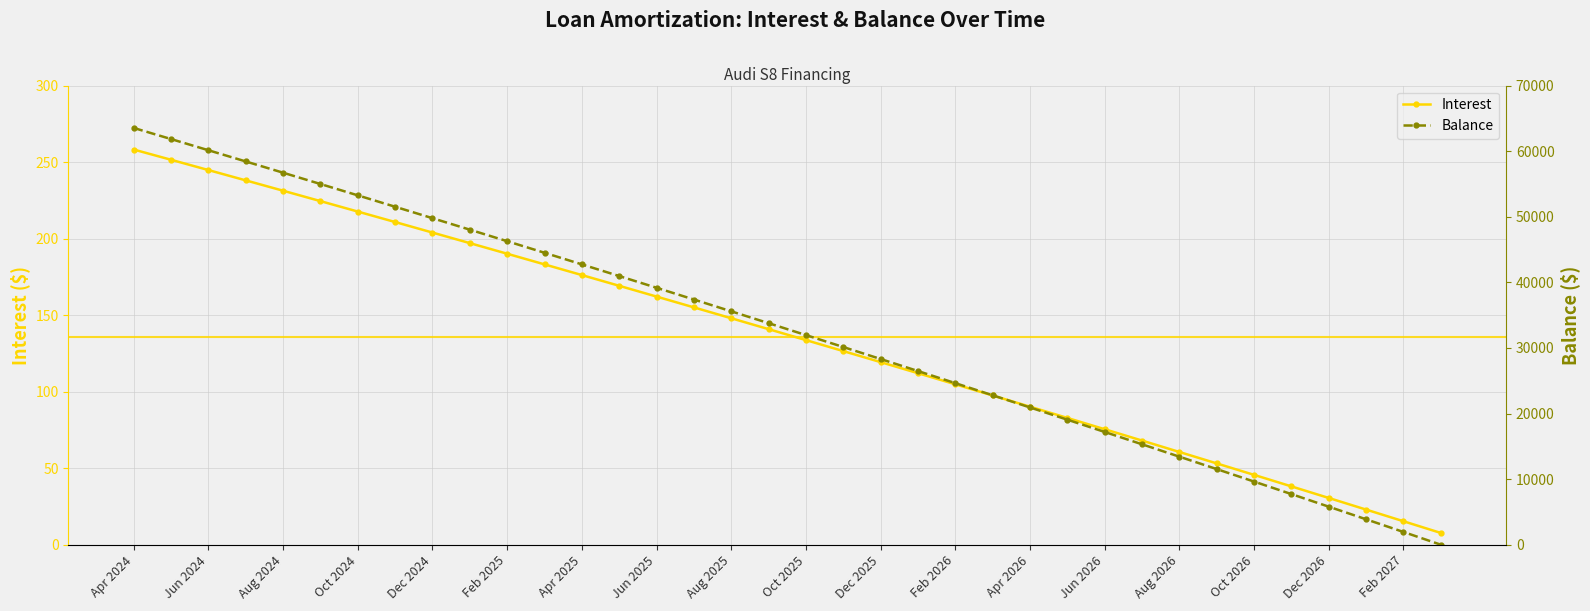

What is the maximum value for Interest?

258.2